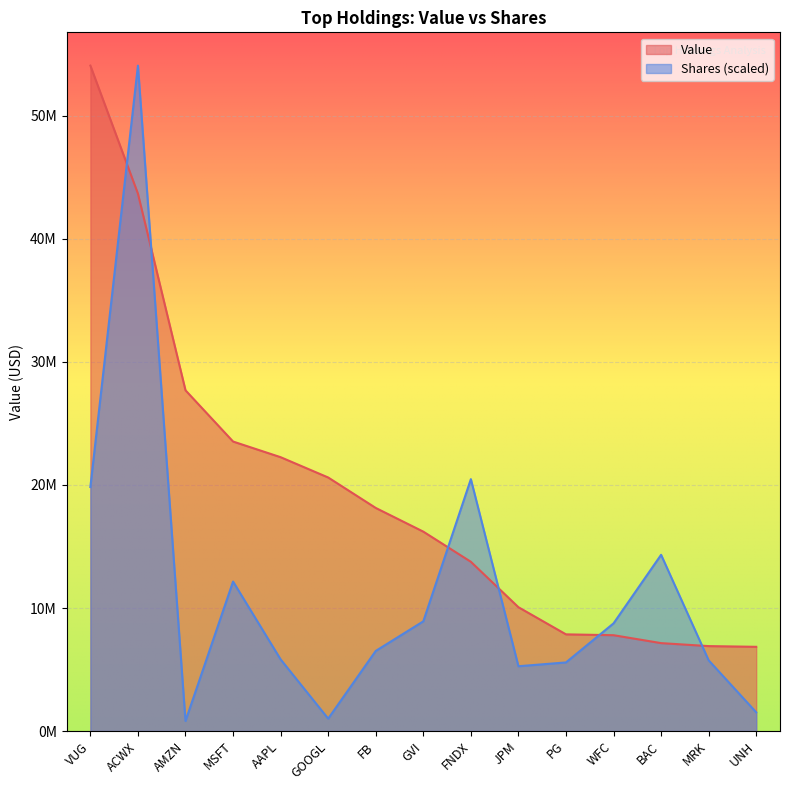

What are all the series names shown in the legend?

Value, Shares (scaled)